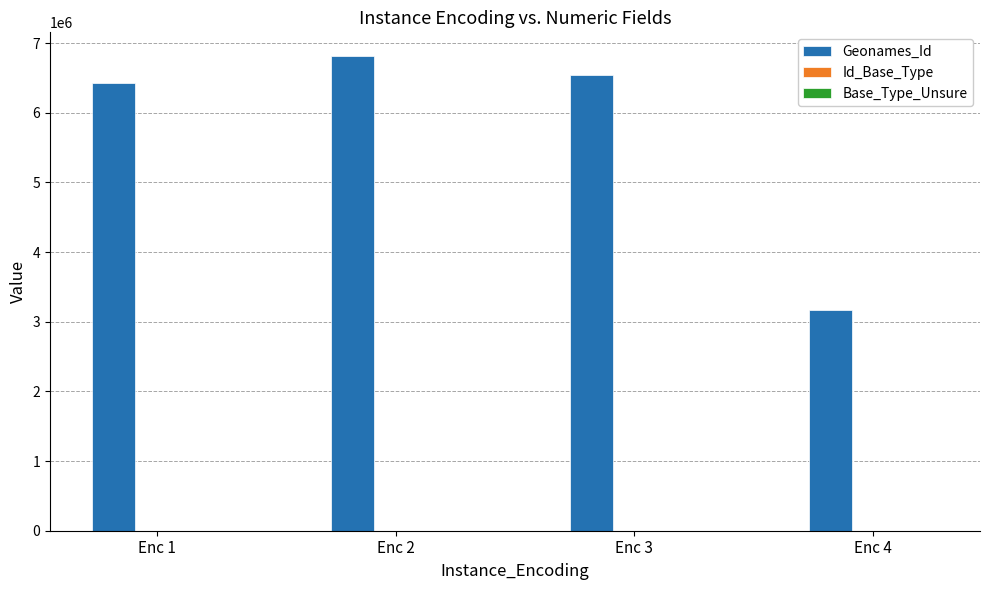

Which series has the largest total across all categories?

Geonames_Id